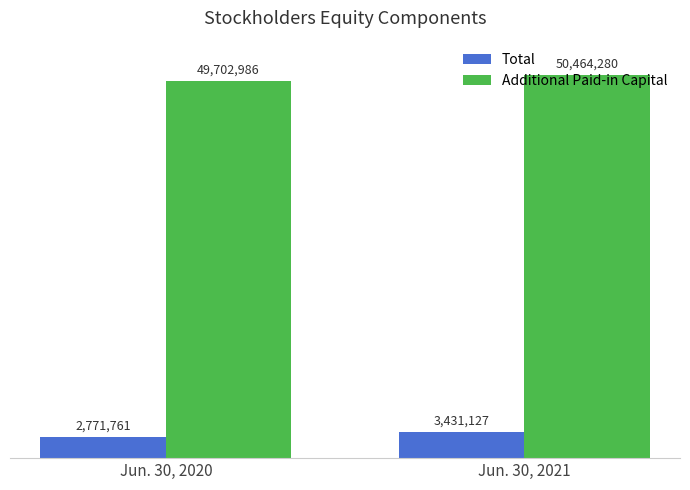

Where is Total nearest to the value 3101444?

Jun. 30, 2020